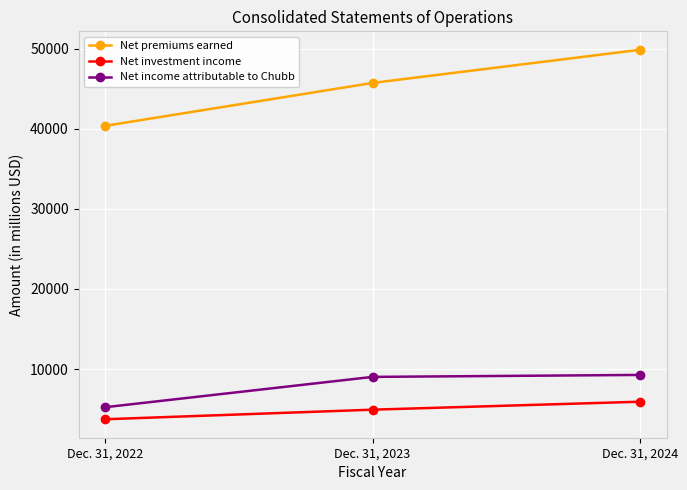

Which series has the largest total across all categories?

Net premiums earned